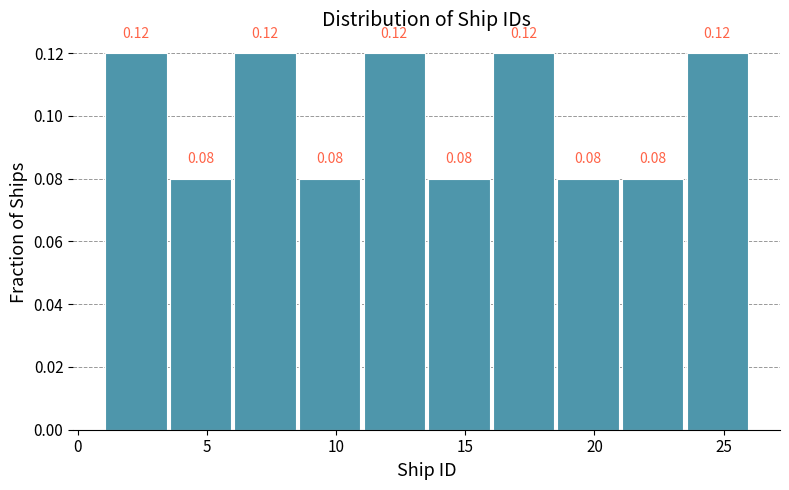

Reading left to right, list every bar in this chart as the range it spans on the x-axis followed by its height.

1.0 to 3.5: 0.12
3.5 to 6.0: 0.08
6.0 to 8.5: 0.12
8.5 to 11.0: 0.08
11.0 to 13.5: 0.12
13.5 to 16.0: 0.08
16.0 to 18.5: 0.12
18.5 to 21.0: 0.08
21.0 to 23.5: 0.08
23.5 to 26.0: 0.12